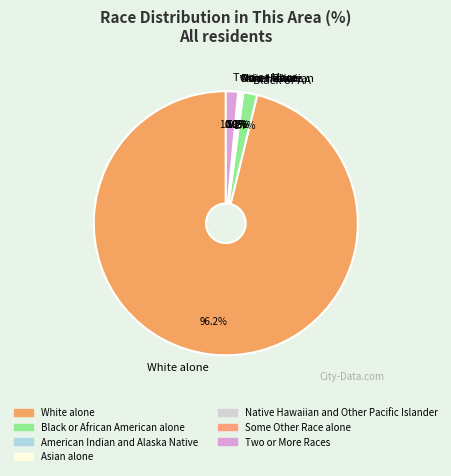

Which has a higher value, Two or More or White alone?

White alone